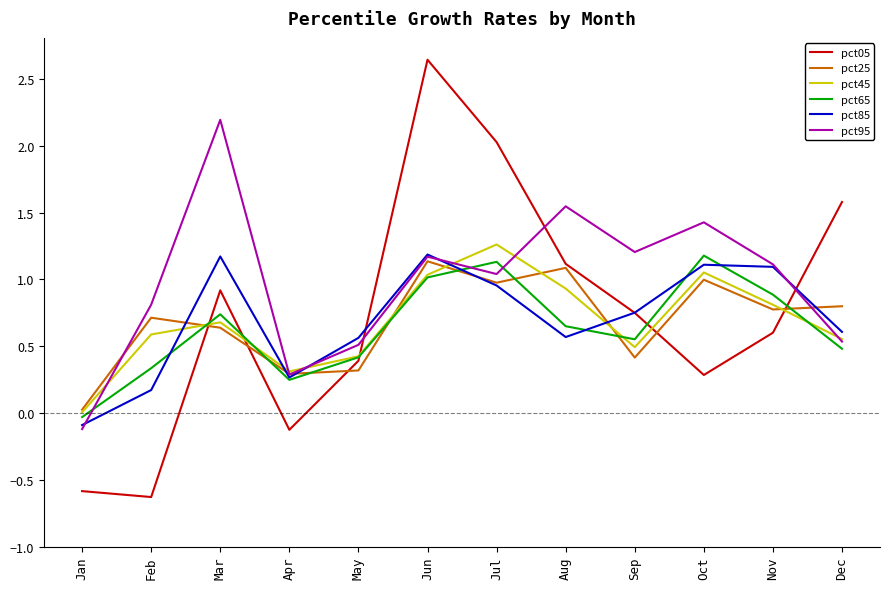

True or false: pct65 and pct25 intersect in this chart.

True